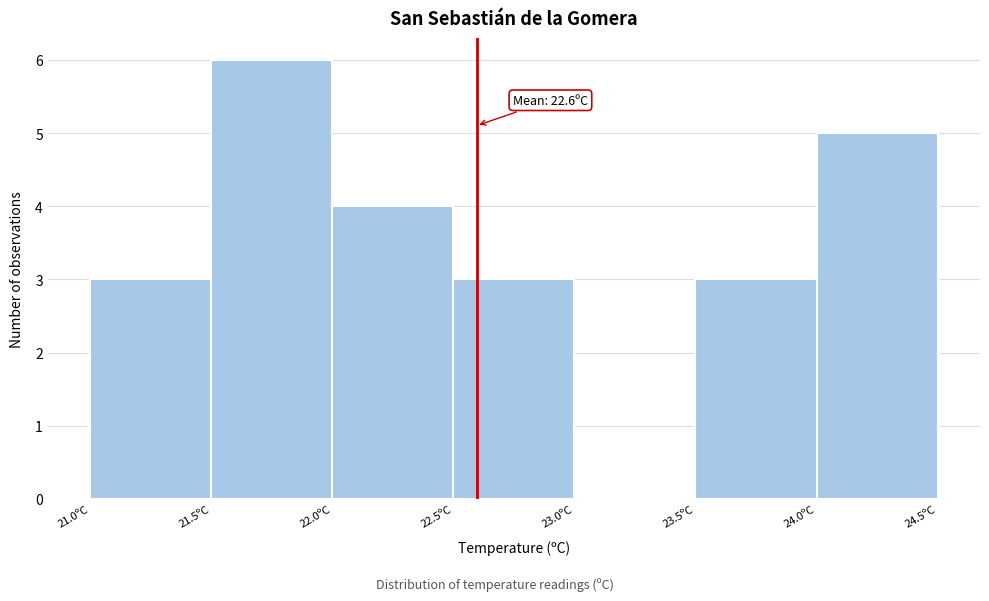

Which range on the x-axis has the tallest bar?

21.5 to 22.0